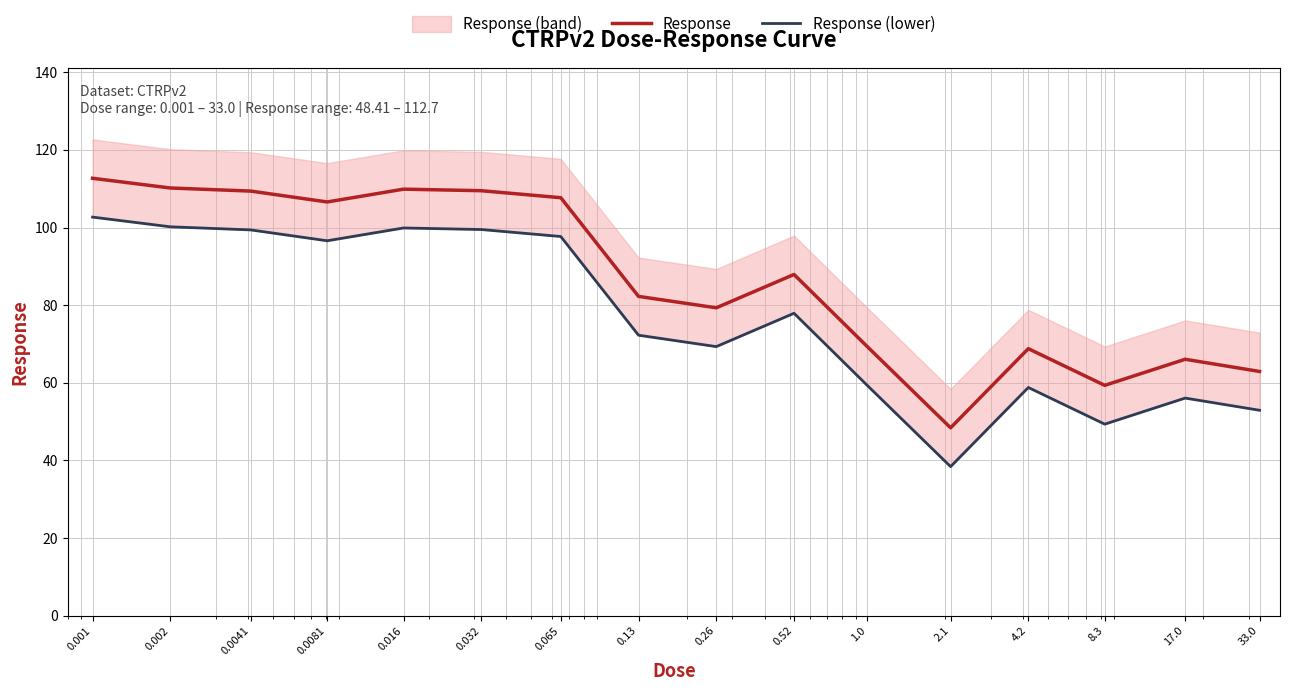

Reading left to right, transcribe all the data shown in this chart.

Response: 112.7	110.2	109.4	106.6	109.9	109.5	107.7	82.3	79.3	87.9	69.3	48.4	68.8	59.4	66.1	62.9
Response (lower): 102.7	100.2	99.4	96.6	99.9	99.5	97.7	72.3	69.3	77.9	59.3	38.4	58.8	49.4	56.1	52.9